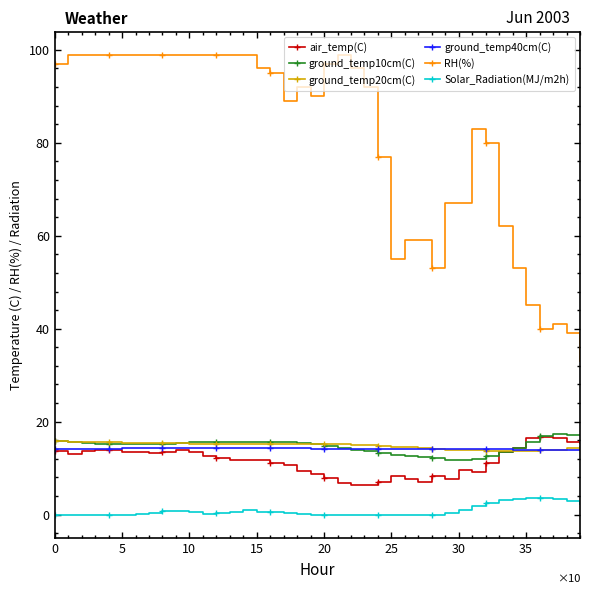

True or false: RH(%) has more than 0 interior local peaks.

True